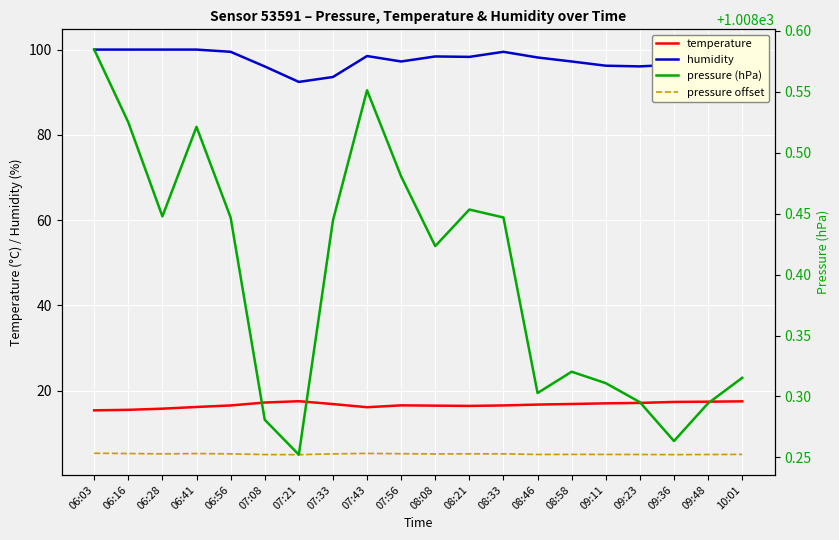

What is the label of the 14th point from the left?

08:46